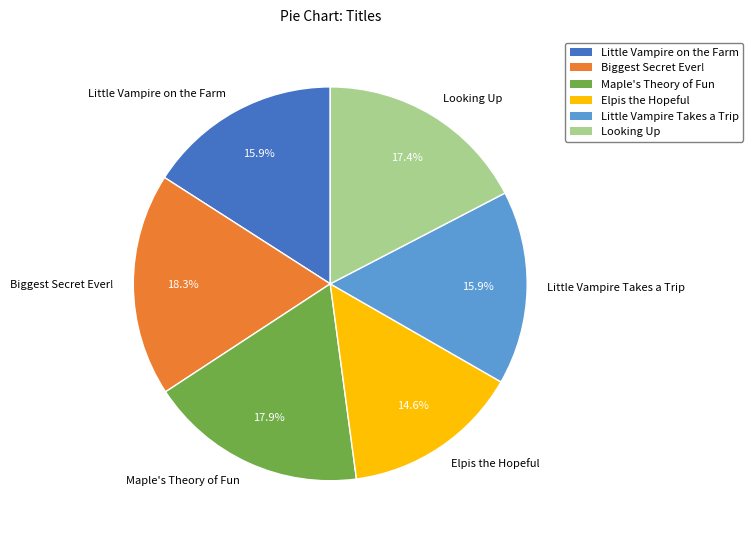

Do Elpis the Hopeful and Looking Up together represent more than half of the pie?

No